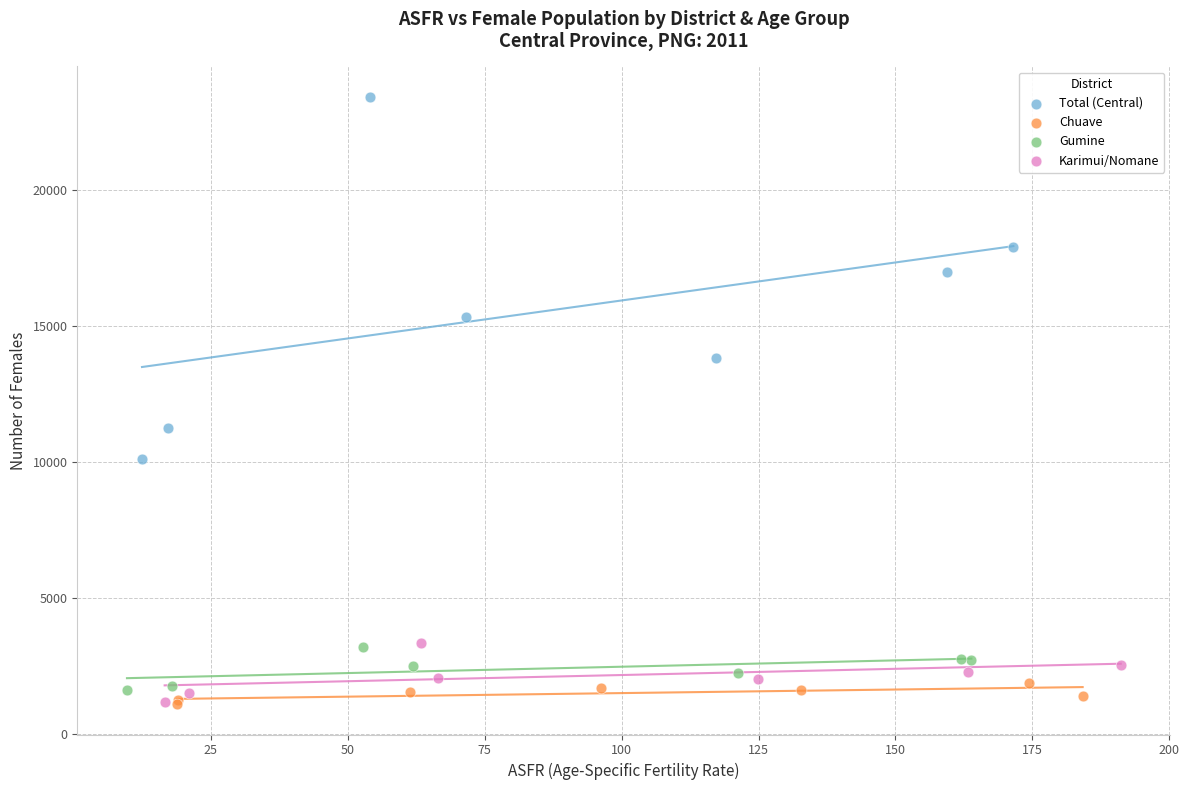

Which series reaches the maximum Y coordinate?

Total (Central)